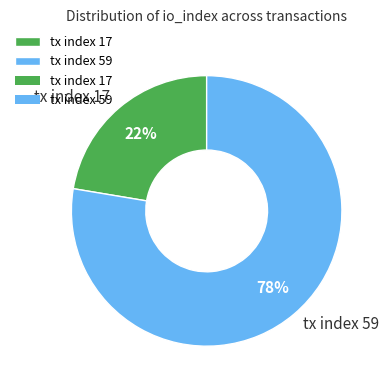

Rank the categories by value from highest to lowest.

tx index 59, tx index 17